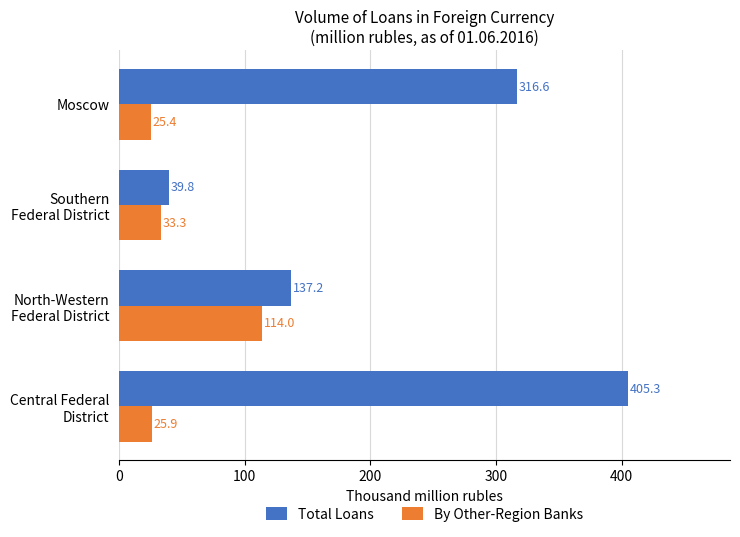

Which series has the largest range (max minus min)?

Total Loans